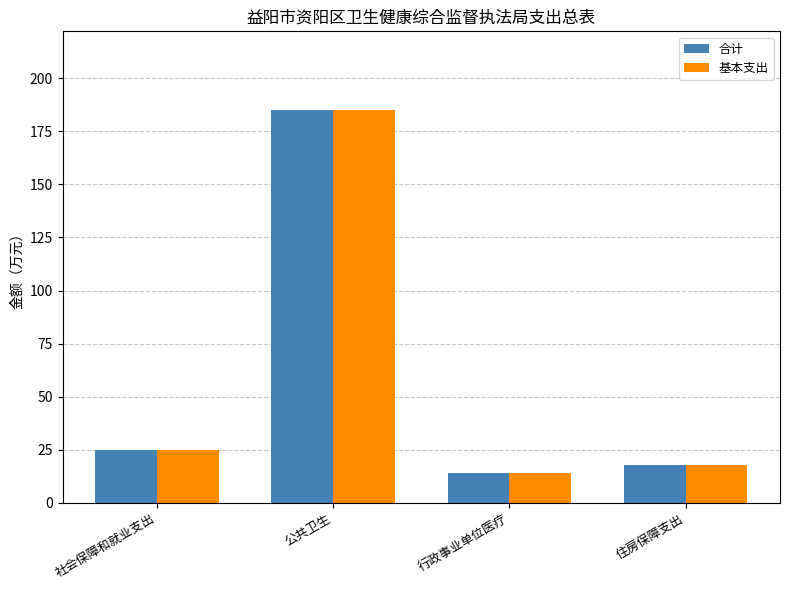

Which label corresponds to the smallest value in the chart?

行政事业单位医疗